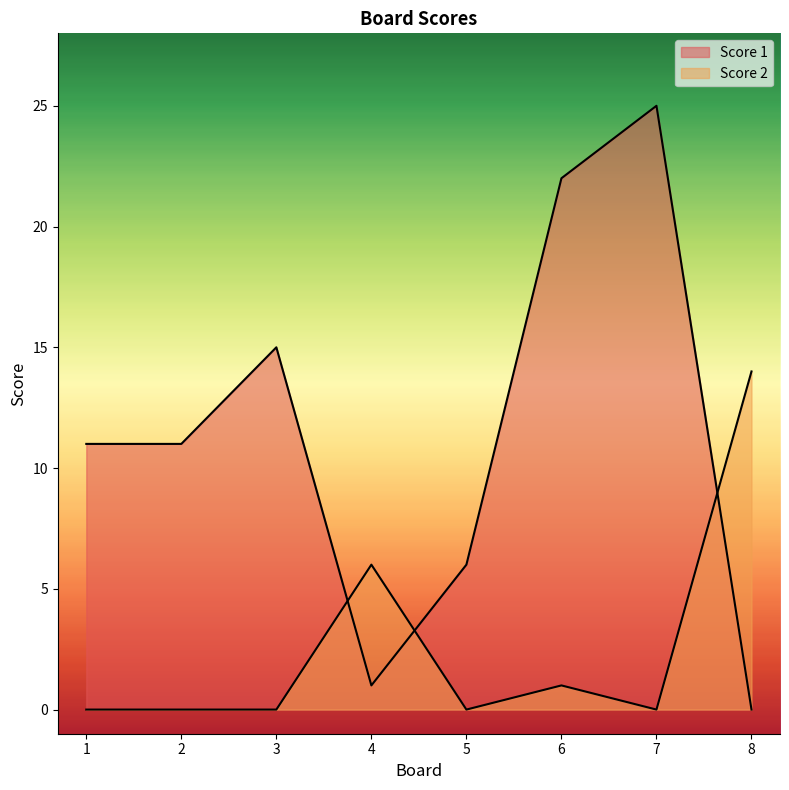

List the series in order of their overall mean, highest first.

Score 1, Score 2